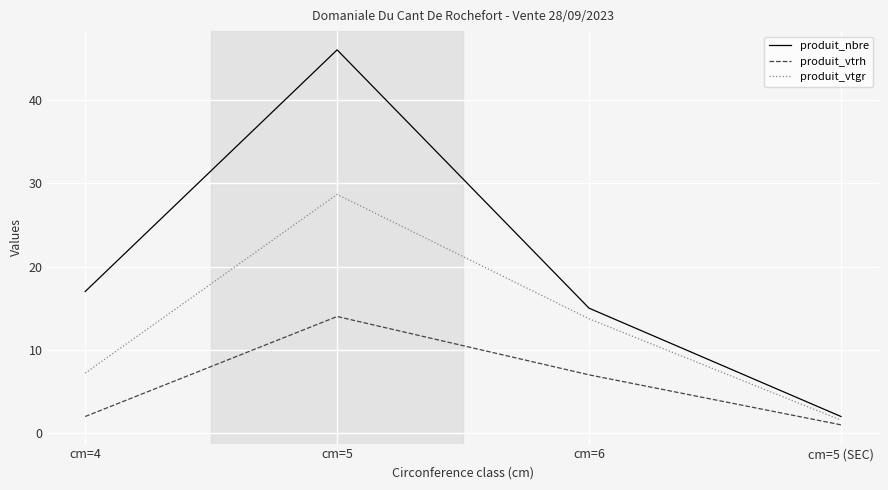

Reading right to left, what are all the values shown in this chart?

produit_nbre: 2.0	15.0	46.0	17.0
produit_vtrh: 1.0	7.0	14.0	2.0
produit_vtgr: 1.6	13.7	28.7	7.2